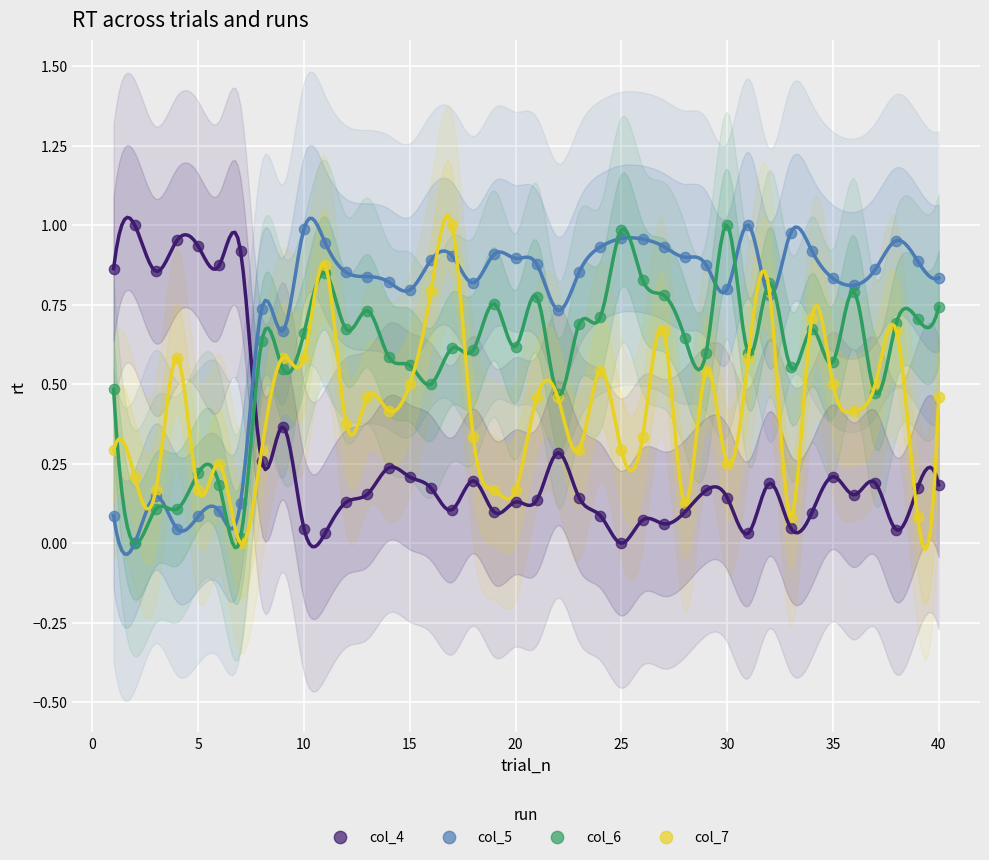

Which series reaches the minimum Y coordinate?

col_4